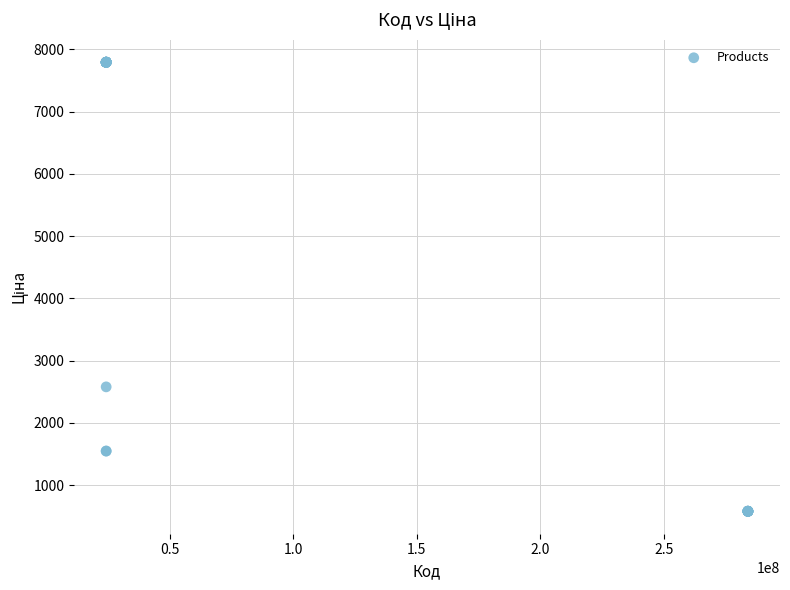

What Y value in the scatter plot is closest to 4186?

2578.7